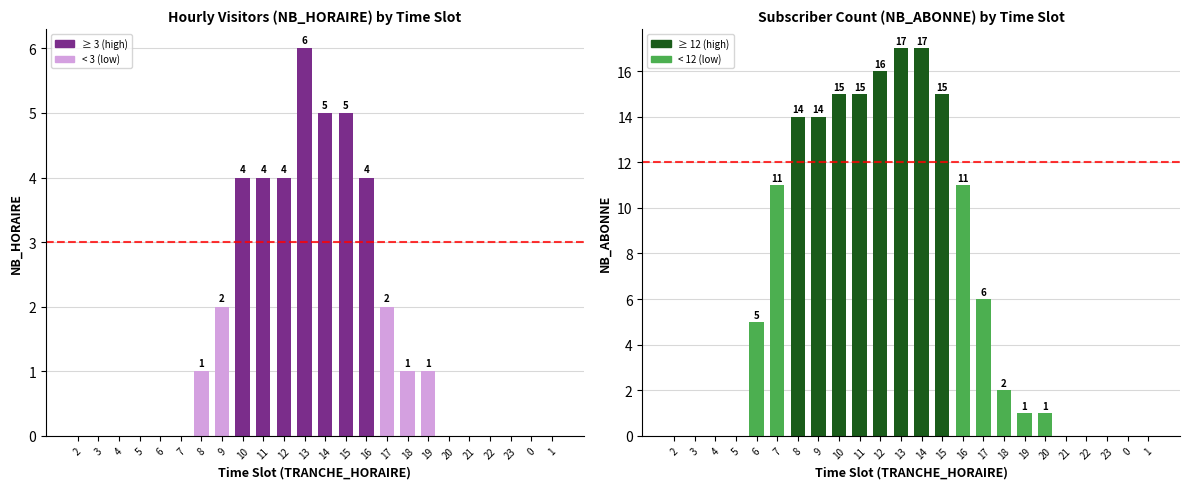

At which label is NB_ABONNE closest to 8?

17